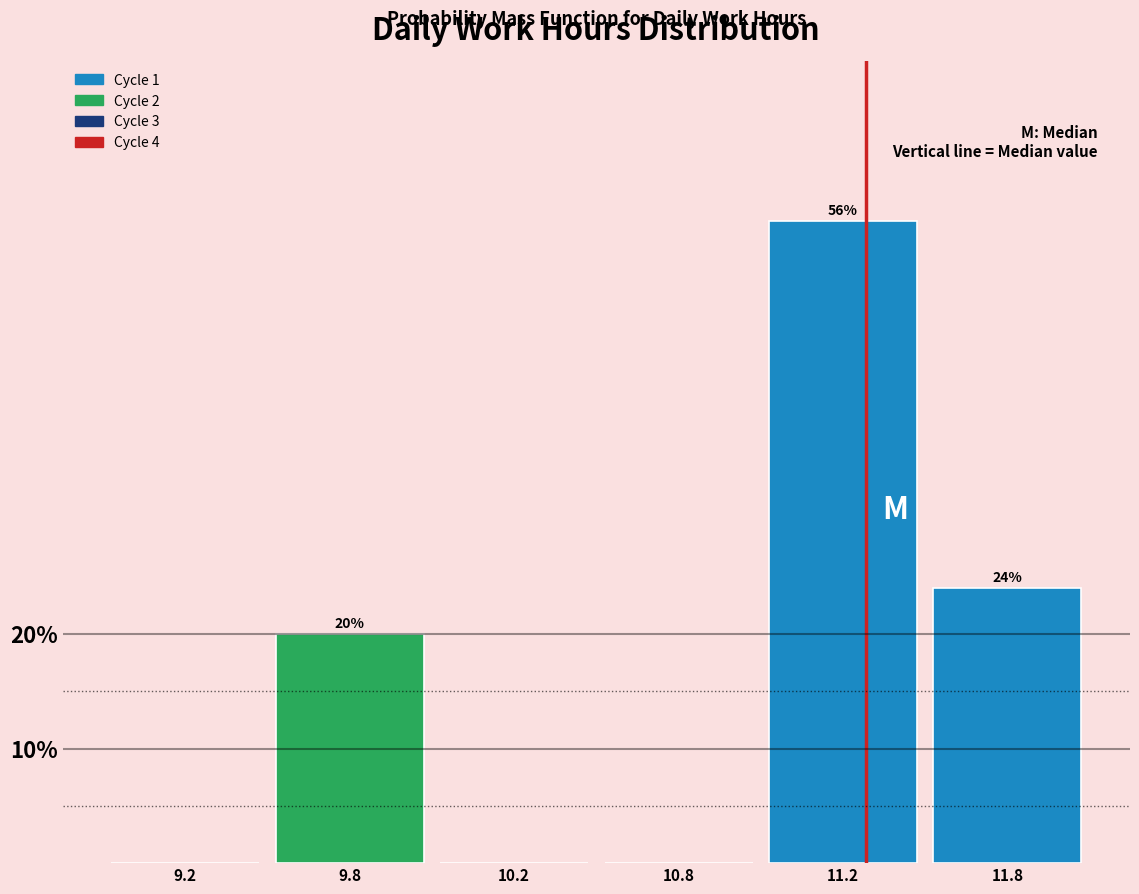

Reading left to right, what are all the values shown in this chart?

9.2=0.0	9.8=20.0	10.2=0.0	10.8=0.0	11.2=56.0	11.8=24.0